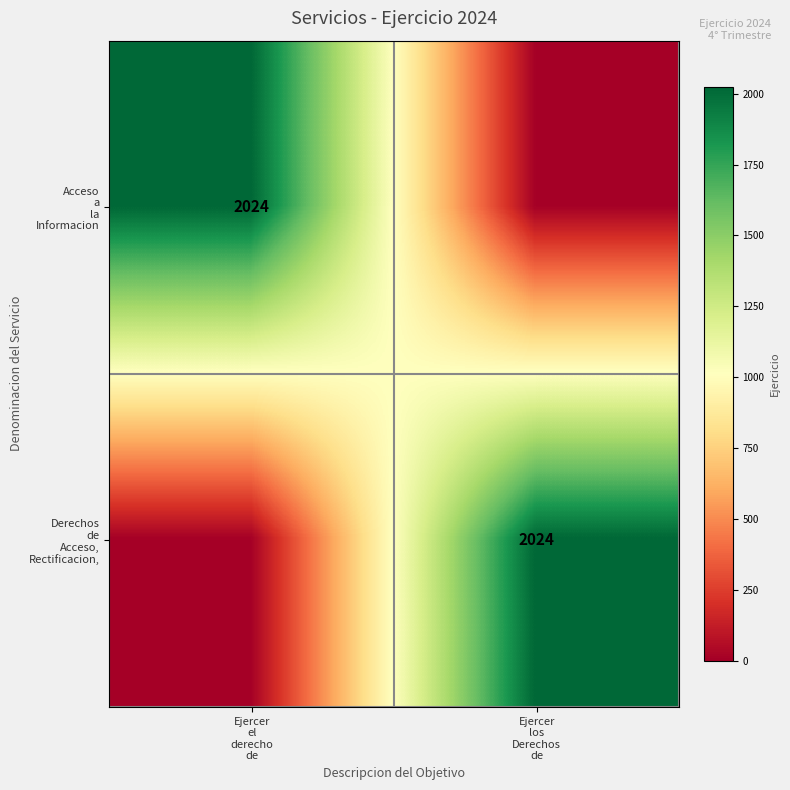

Rank the categories by Derechos de Acceso, Rectificacion, value from lowest to highest.

Ejercer el derecho de, Ejercer los Derechos de